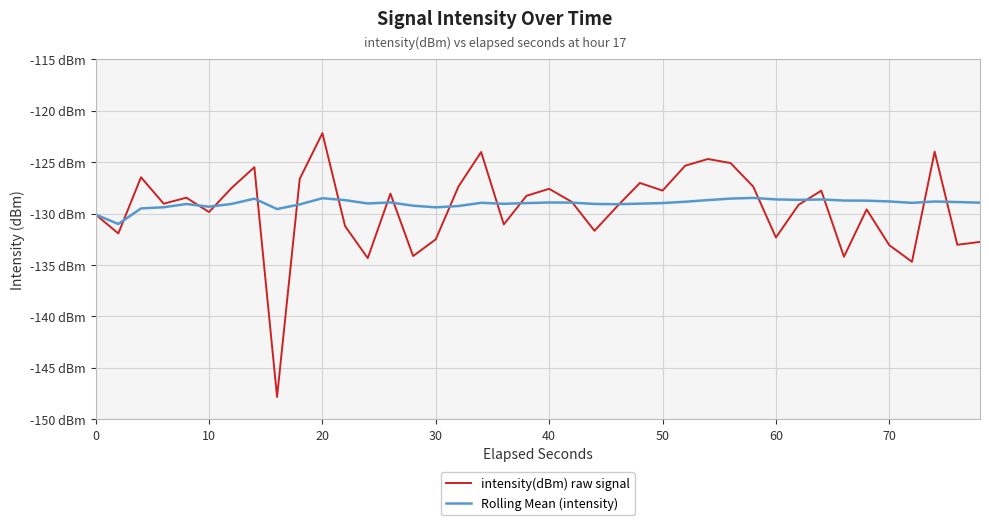

Does the chart have visible grid lines?

Yes